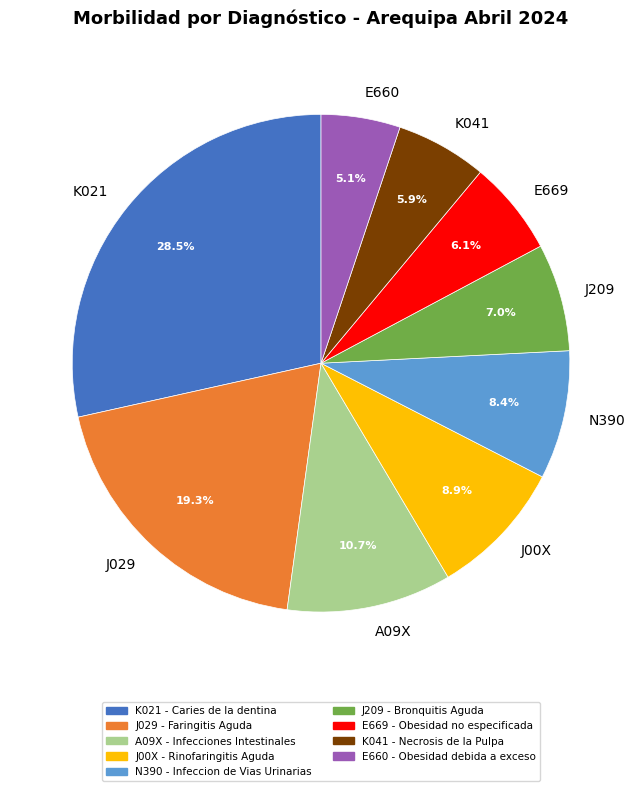

Is it true that N390 - Infeccion de Vias Urinarias is 1% of the pie?

False